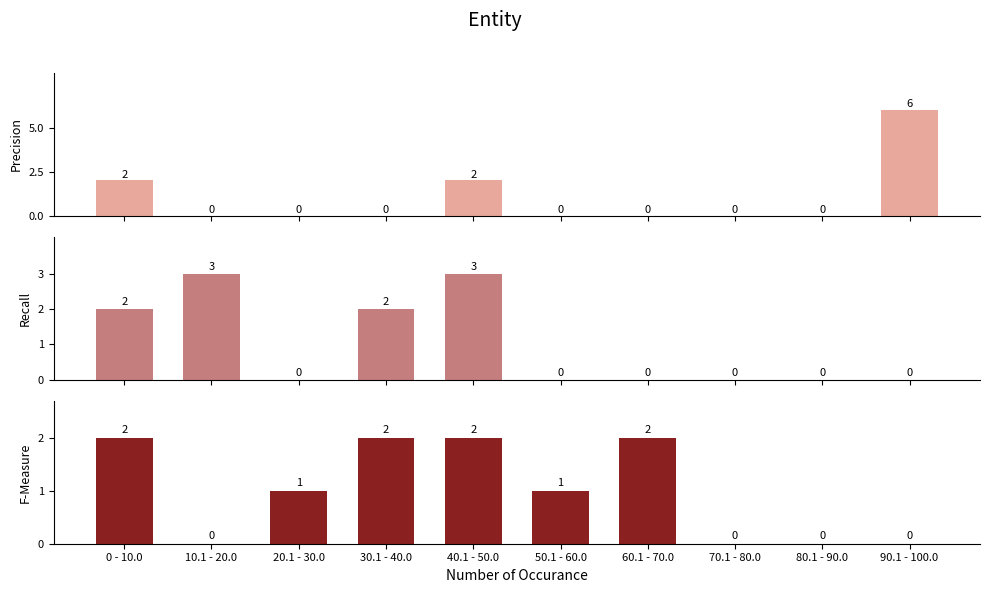

Rank the series by their maximum value, from highest to lowest.

Precision, Recall, F-Measure